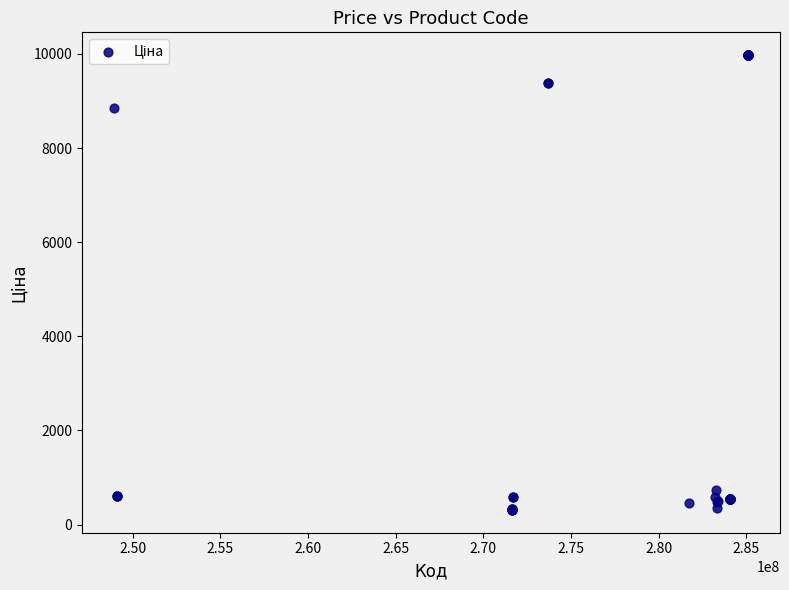

What Y value in the scatter plot is closest to 5142?

8856.7